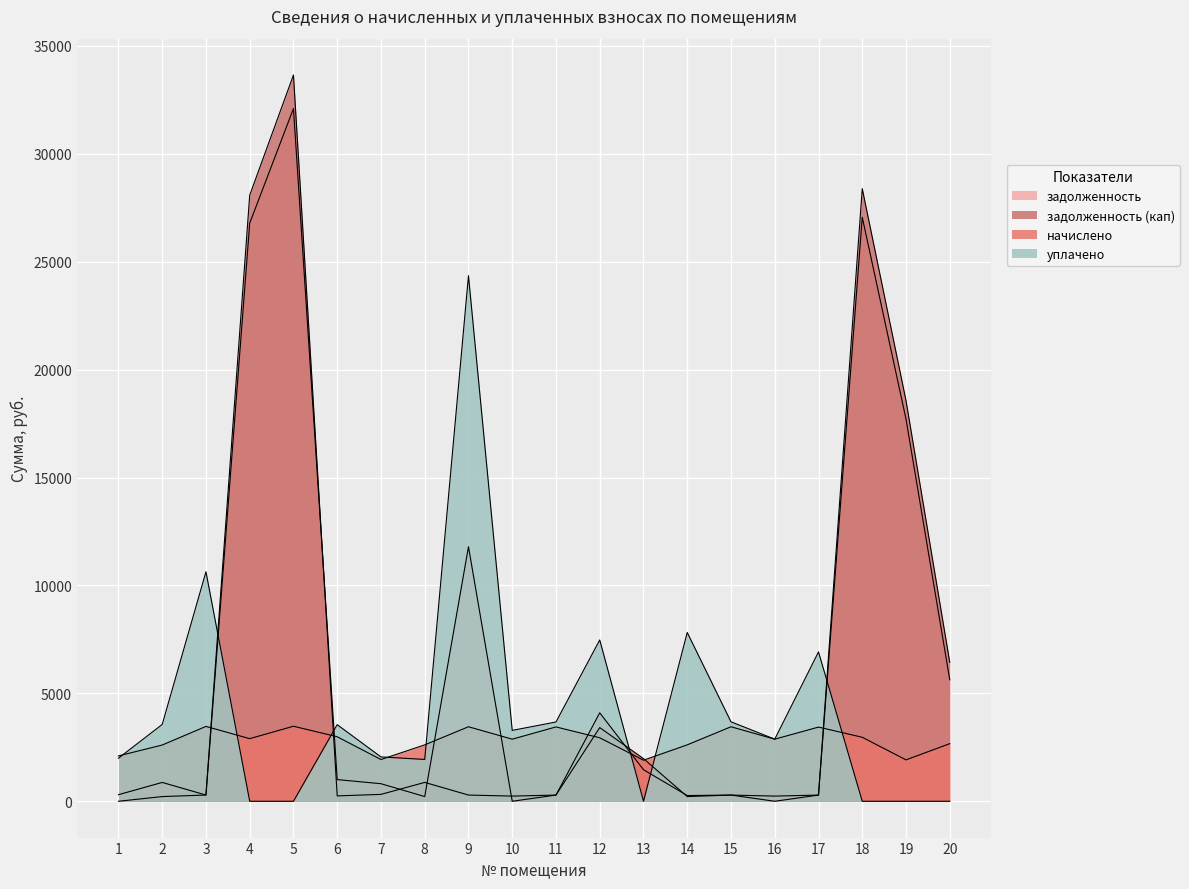

What is the value of the задолженность point at the 4th from the left?

26783.9